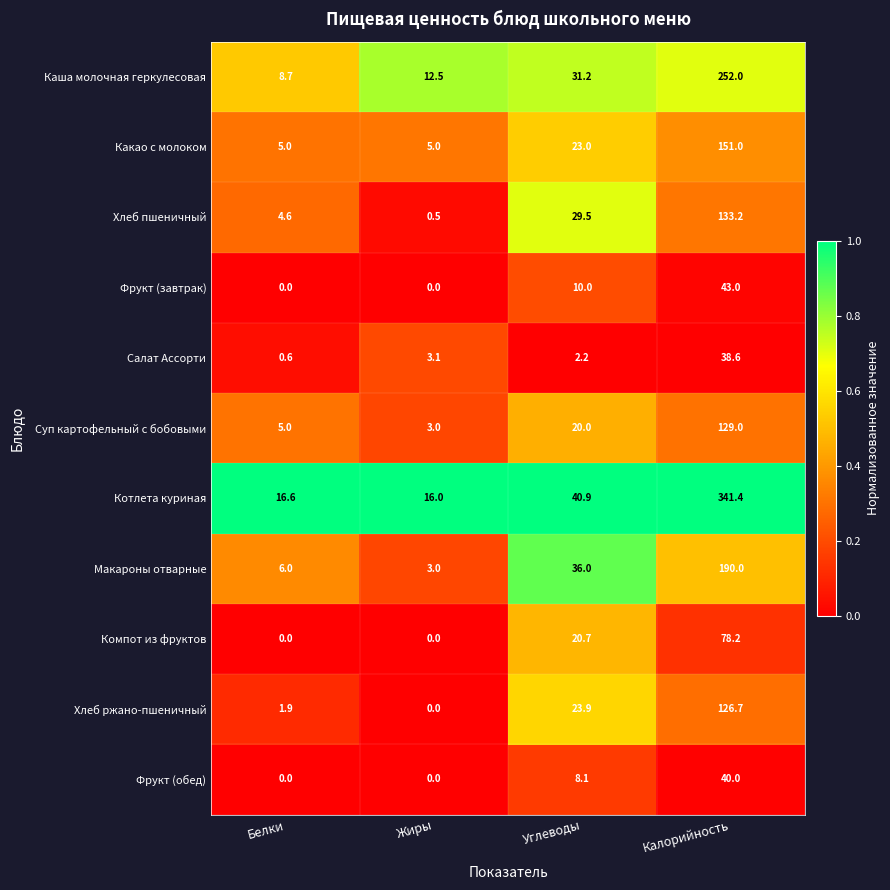

At Углеводы, list the series in order from smallest to largest.

Салат Ассорти, Фрукт (обед), Фрукт (завтрак), Суп картофельный с бобовыми, Компот из фруктов, Какао с молоком, Хлеб ржано-пшеничный, Хлеб пшеничный, Каша молочная геркулесовая, Макароны отварные, Котлета куриная